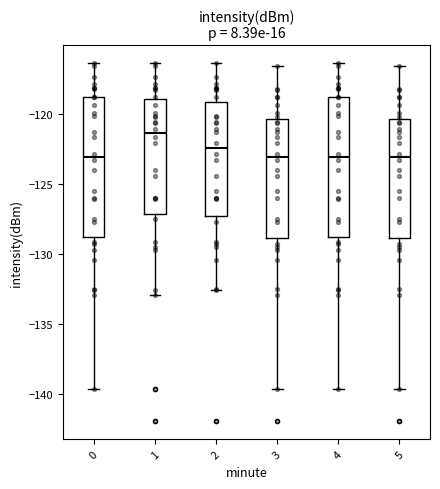

Reading left to right, transcribe this box plot: for each box, give where its median line is, the range the box spans, and where its two whiskers end, as read against the y-axis. The values are not printed on the chart, so give them approximately, as read against the axis.

0: median -123.0, box -129.0 to -118.5, whiskers -139.5 to -116.5
1: median -121.5, box -127.0 to -119.0, whiskers -133.0 to -116.5
2: median -122.5, box -127.5 to -119.0, whiskers -132.5 to -116.5
3: median -123.0, box -129.0 to -120.5, whiskers -139.5 to -116.5
4: median -123.0, box -129.0 to -118.5, whiskers -139.5 to -116.5
5: median -123.0, box -129.0 to -120.5, whiskers -139.5 to -116.5